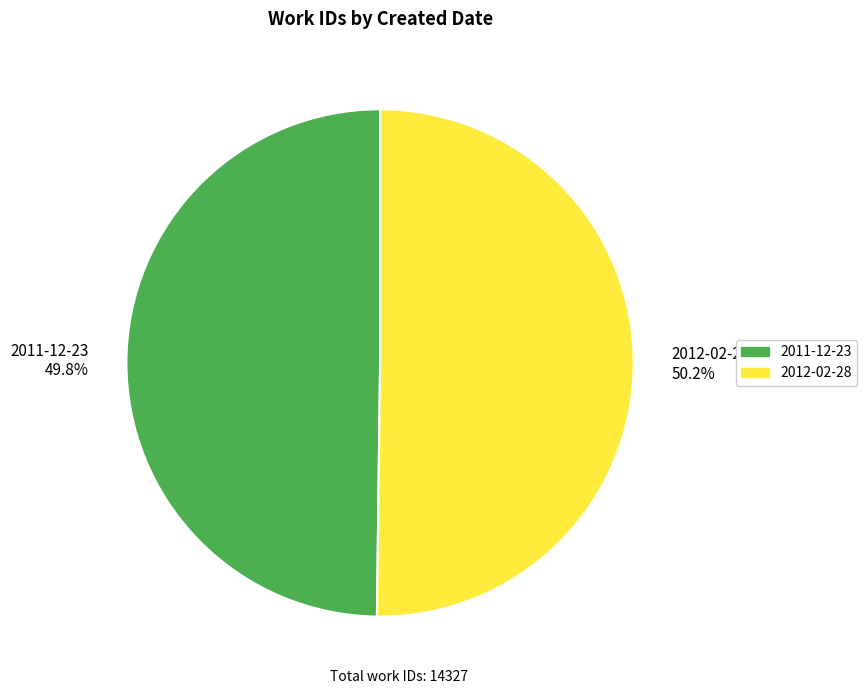

True or false: 2011-12-23 accounts for 42% of the total.

False